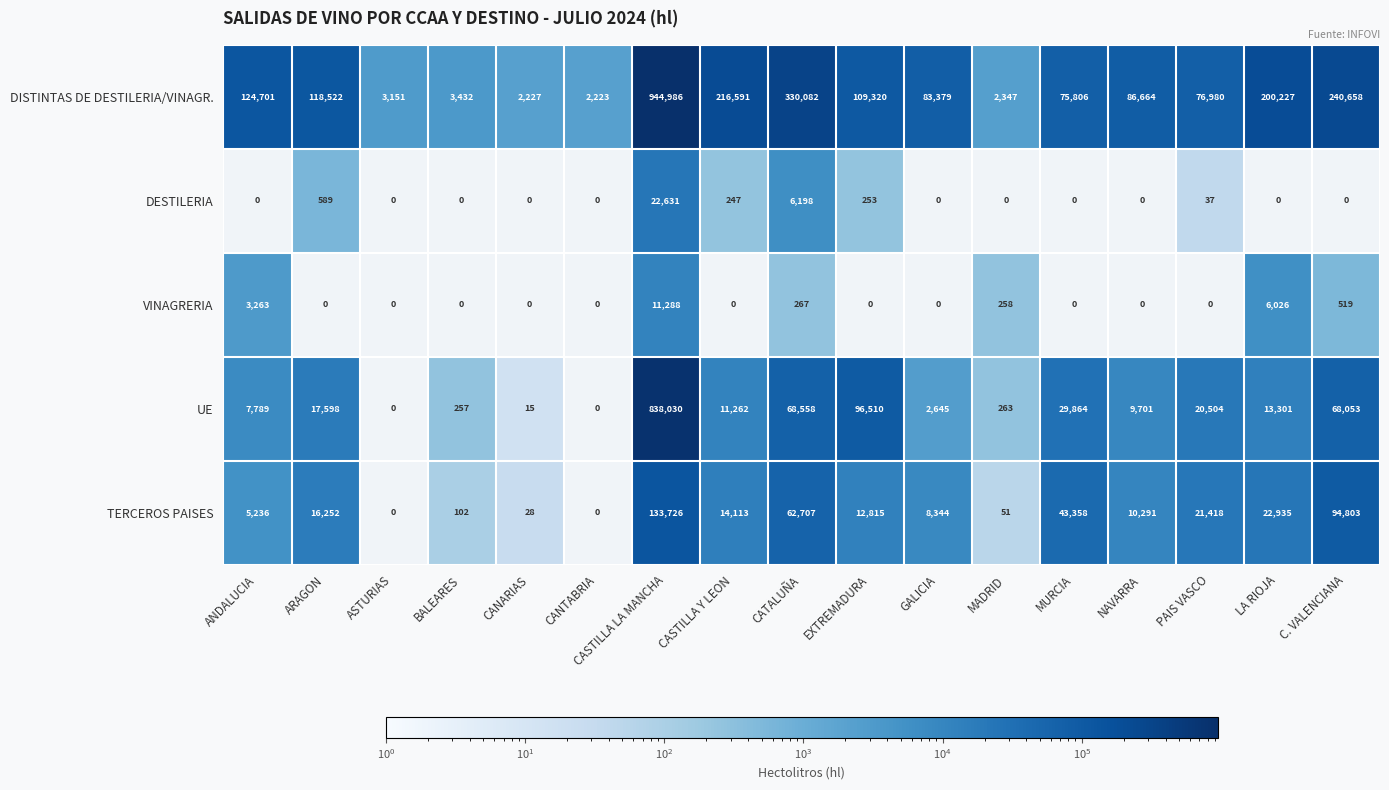

How many series are shown in this chart?

5